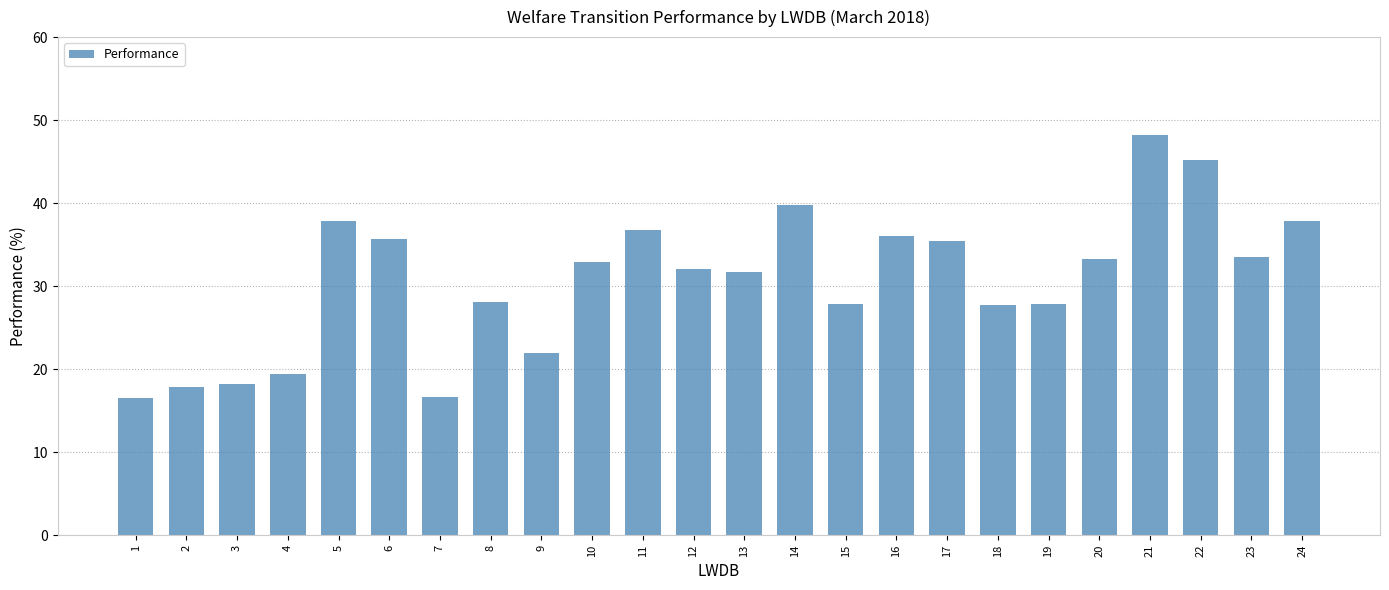

What is the greatest value displayed?

48.2